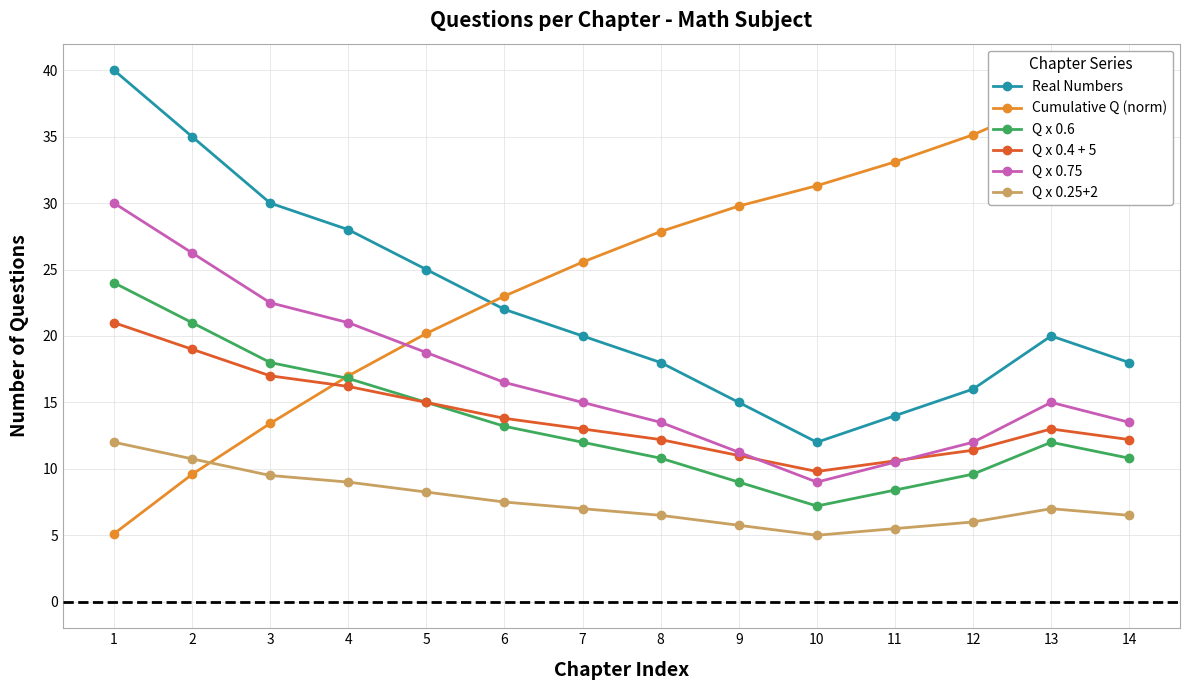

At which category does Q x 0.4 + 5 reach its first local peak?

13